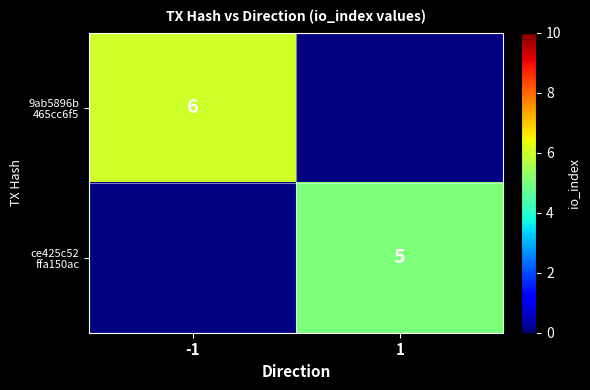

How many distinct data groups are displayed?

2